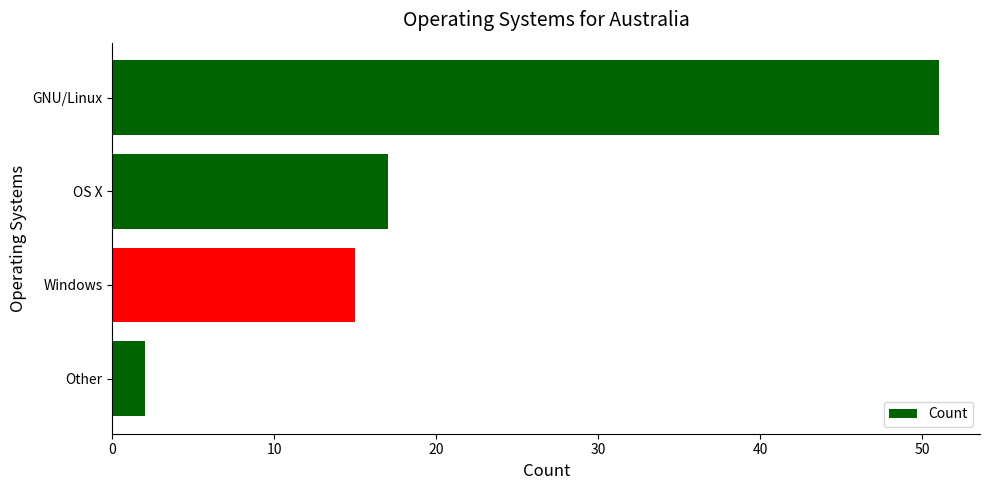

True or false: the data shows 17 at OS X.

True